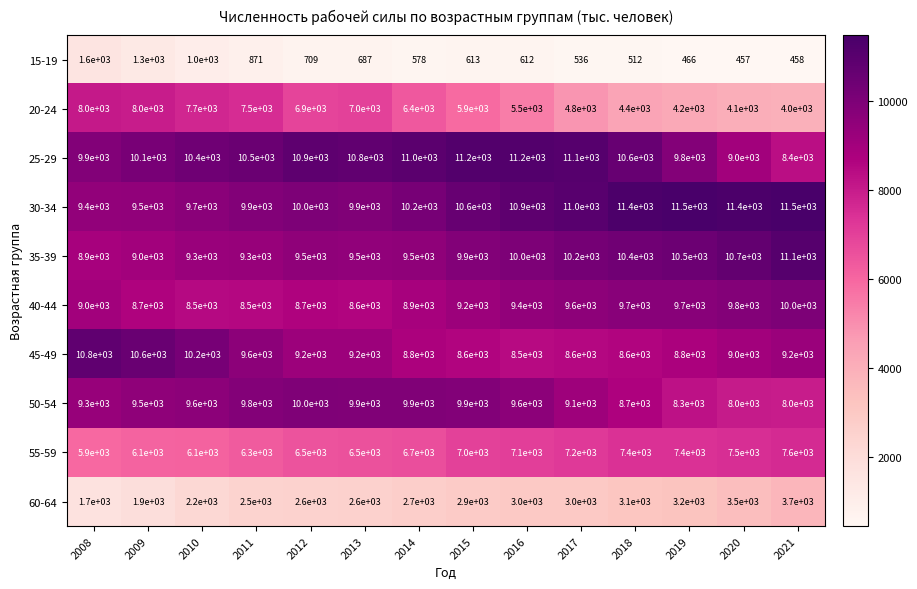

Is it true that 35-39 equals 12653 at 2013?

False